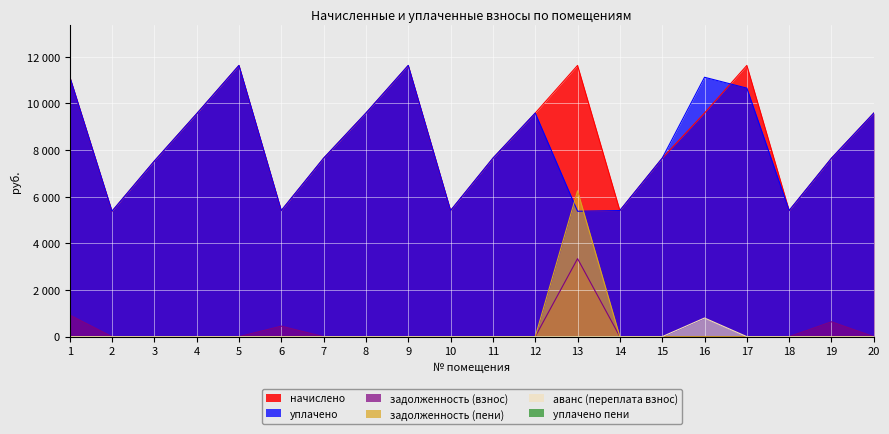

How many interior local valleys does the уплачено series have?

5